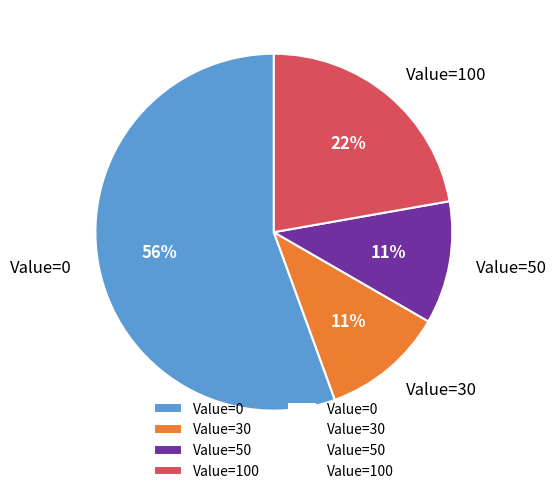

True or false: Value=30 accounts for 4% of the total.

False